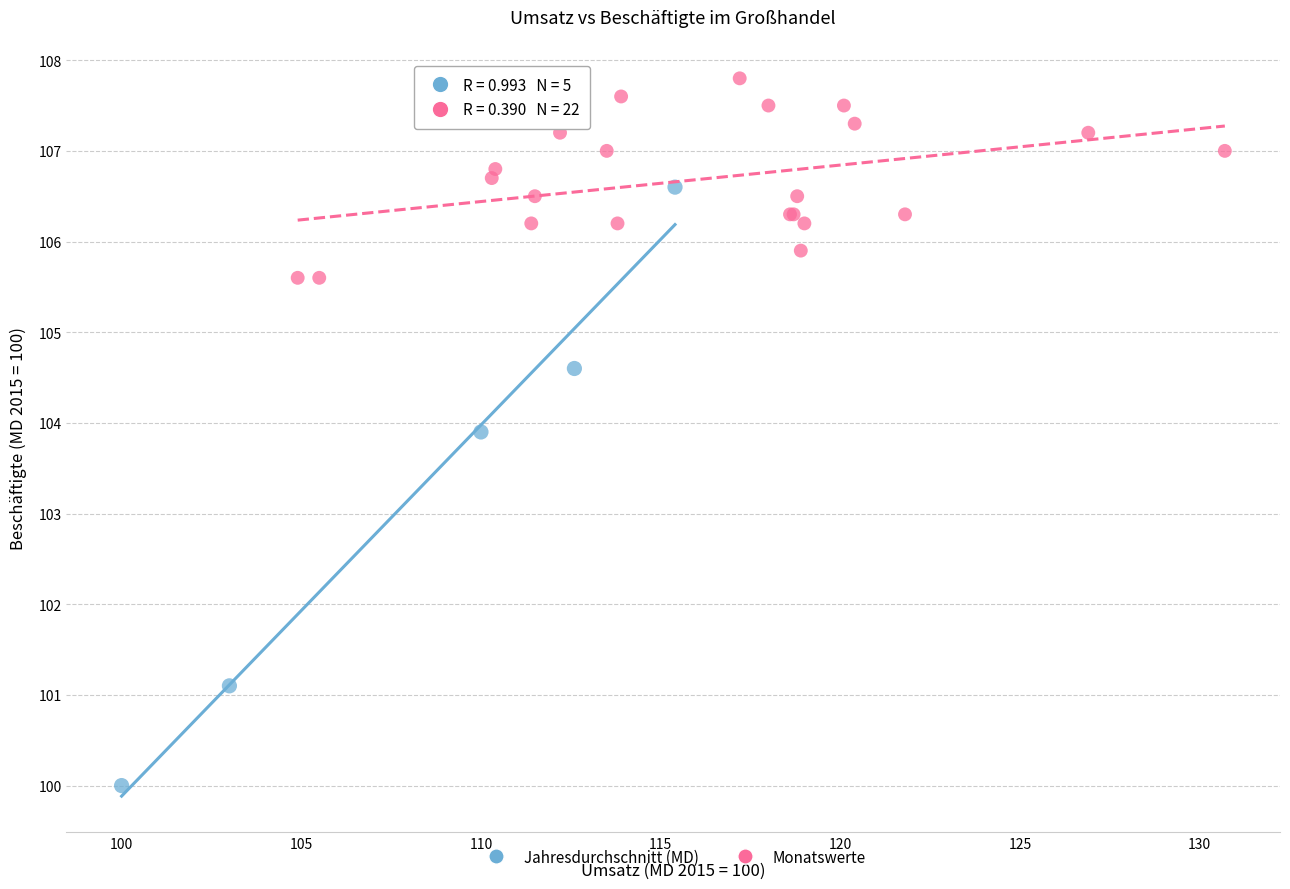

Which series reaches the minimum Y coordinate?

Jahresdurchschnitt (MD)